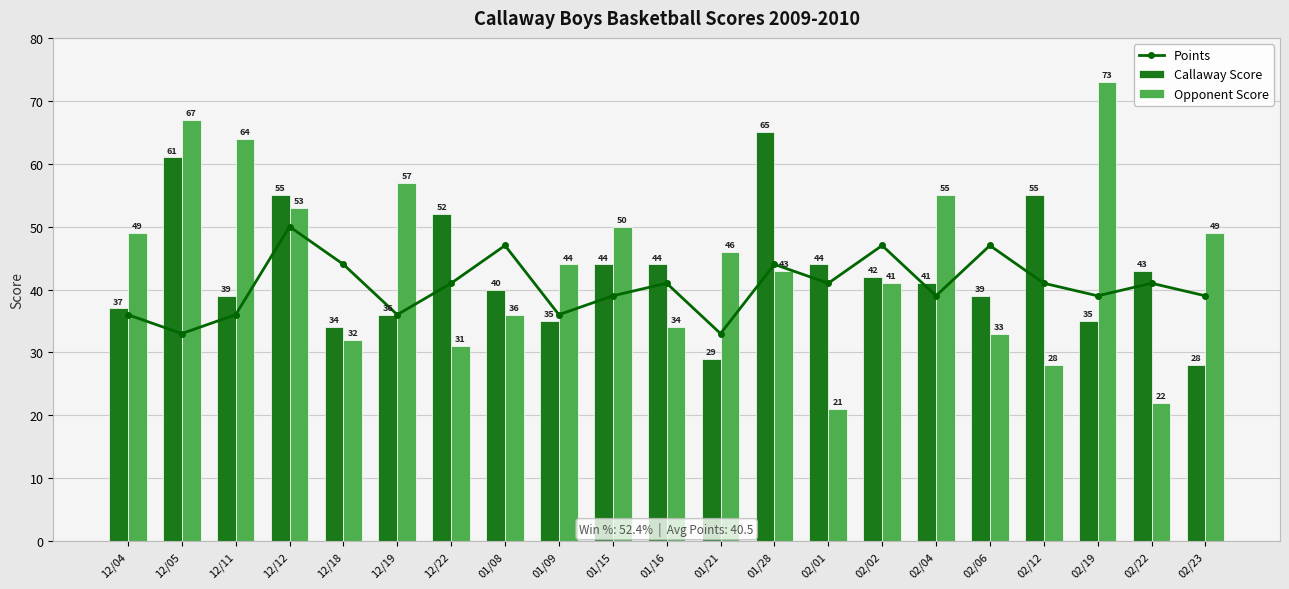

At which category is the sum across all series the highest?

12/05